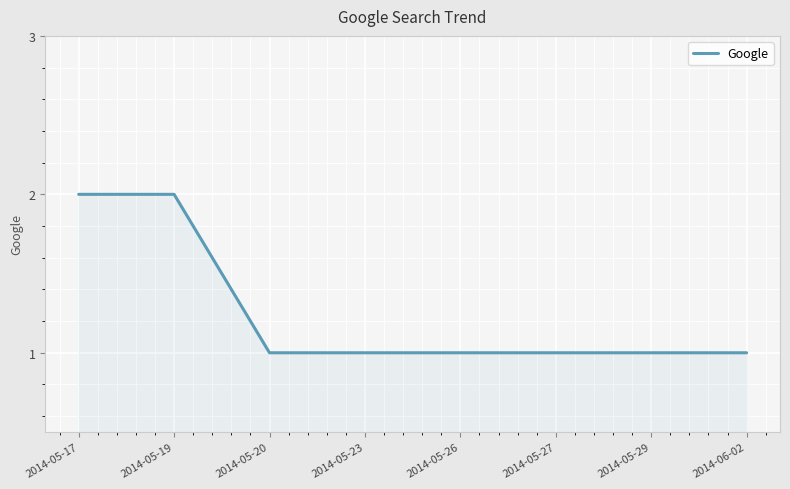

How many series are shown in this chart?

1